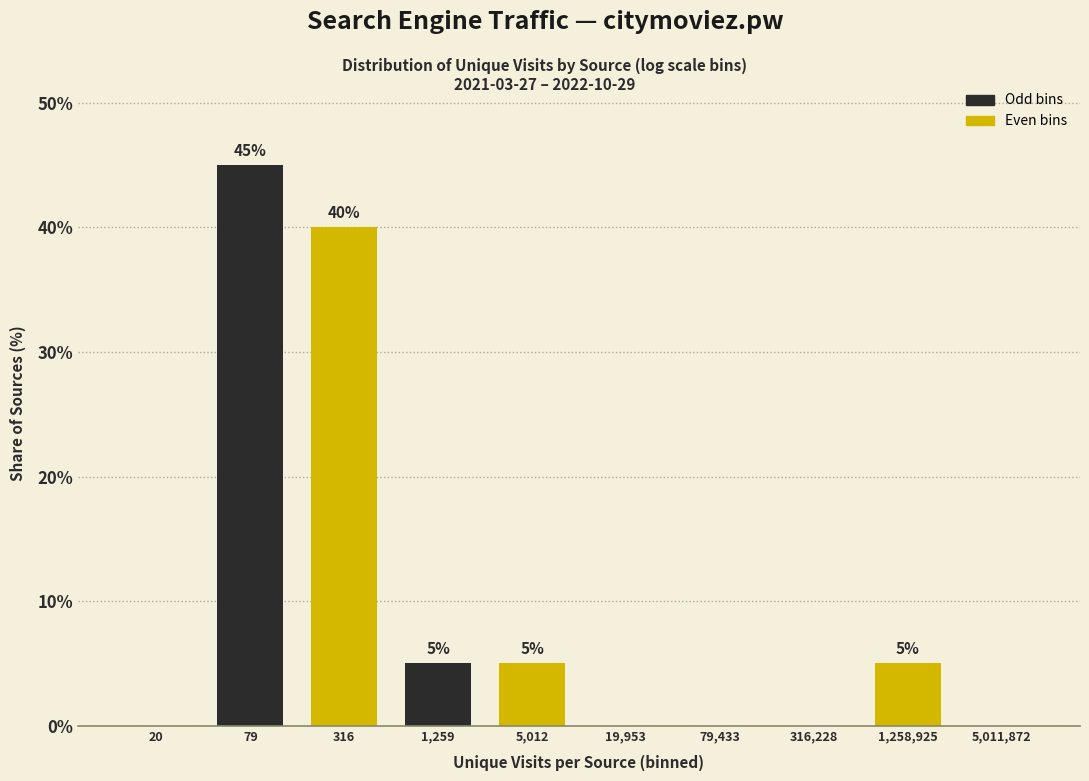

Reading left to right, what are all the values shown in this chart?

20=0	79=45	316=40	1,259=5	5,012=5	19,953=0	79,433=0	316,228=0	1,258,925=5	5,011,872=0